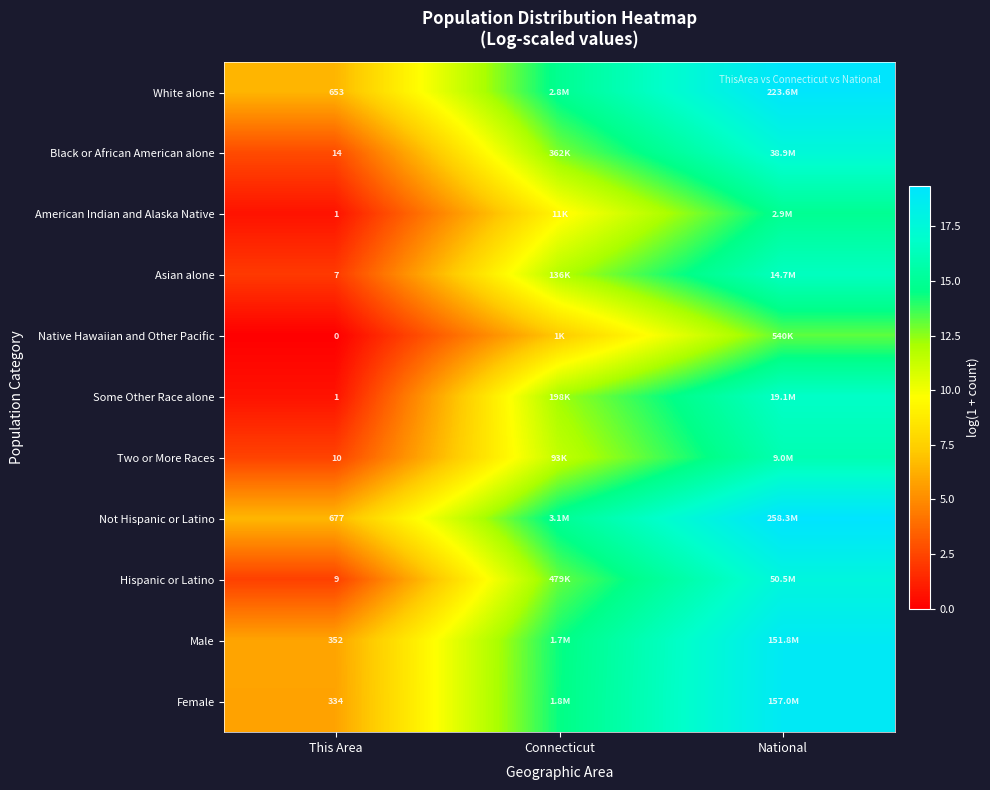

At which category does the chart reach its peak across all series?

National